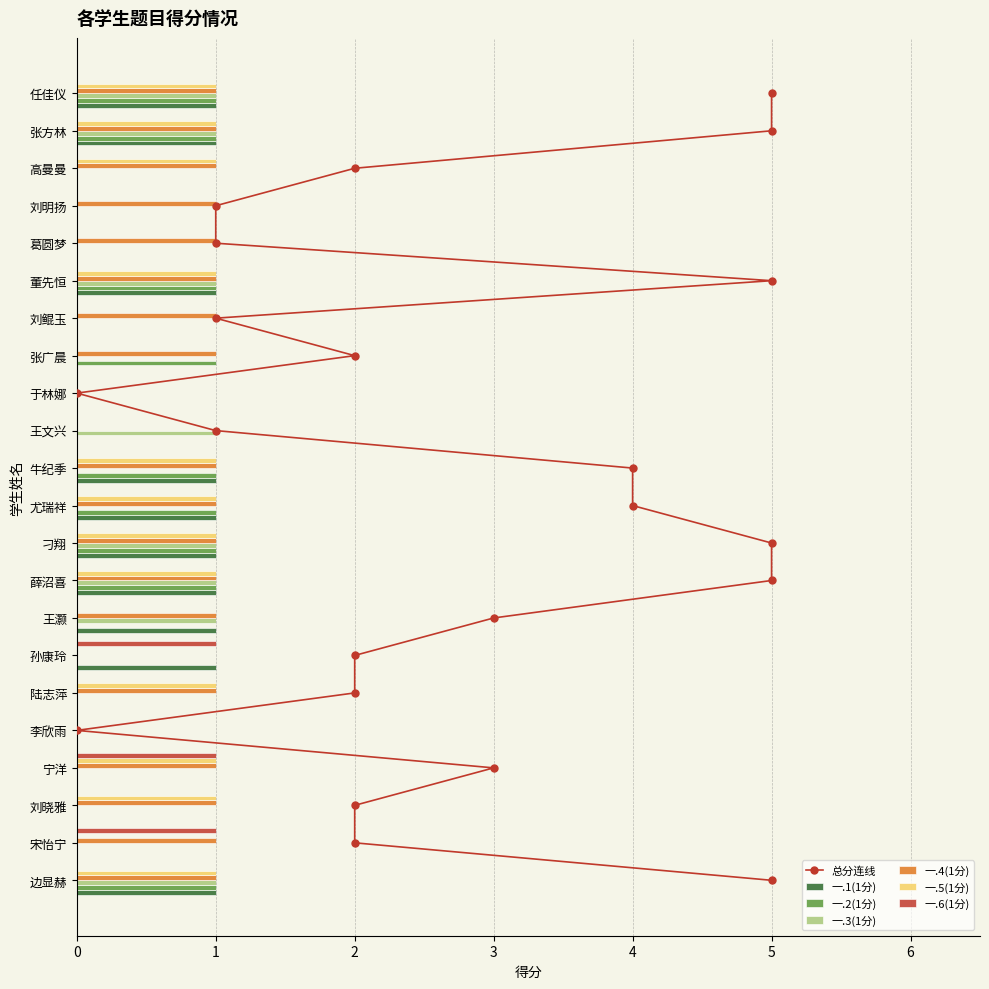

The value of 一.6(1分) at 牛纪季 is 0. True or false?

False